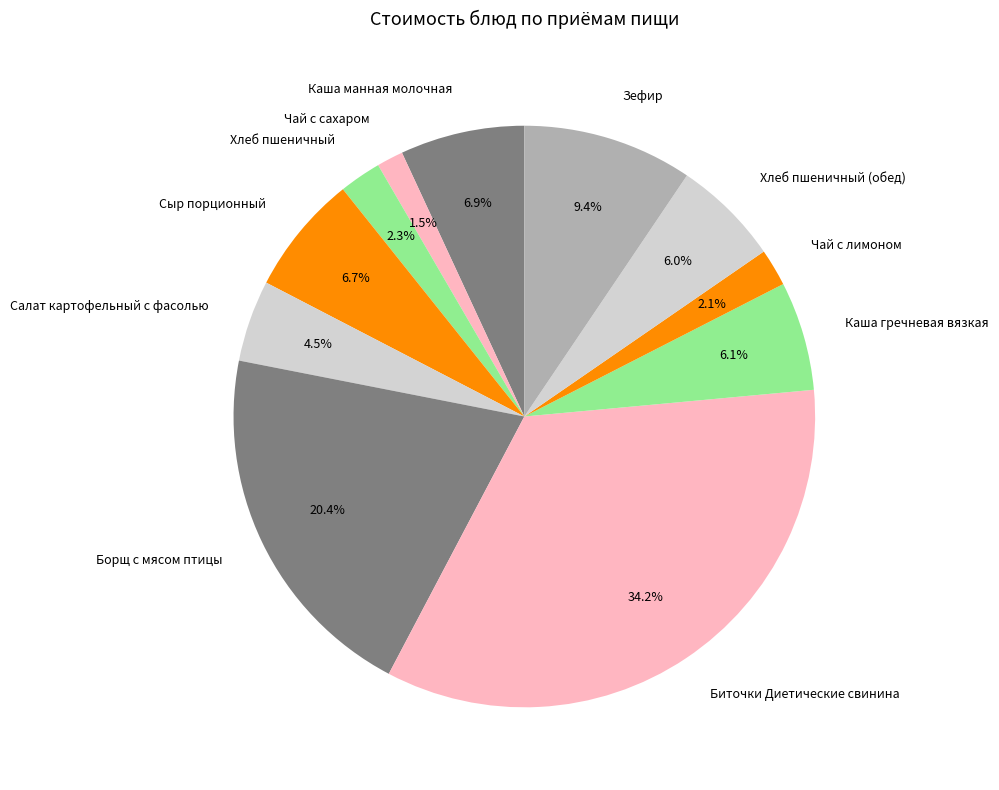

Which category has the smallest portion of the pie?

Чай с сахаром